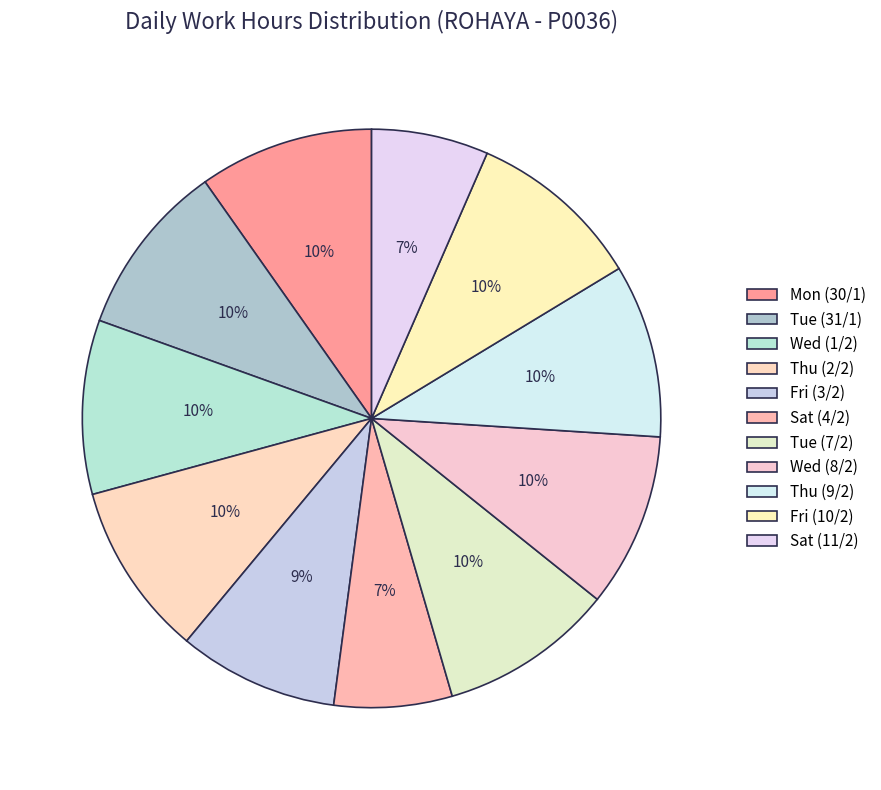

Which category has the smallest portion of the pie?

Sat (11/2)